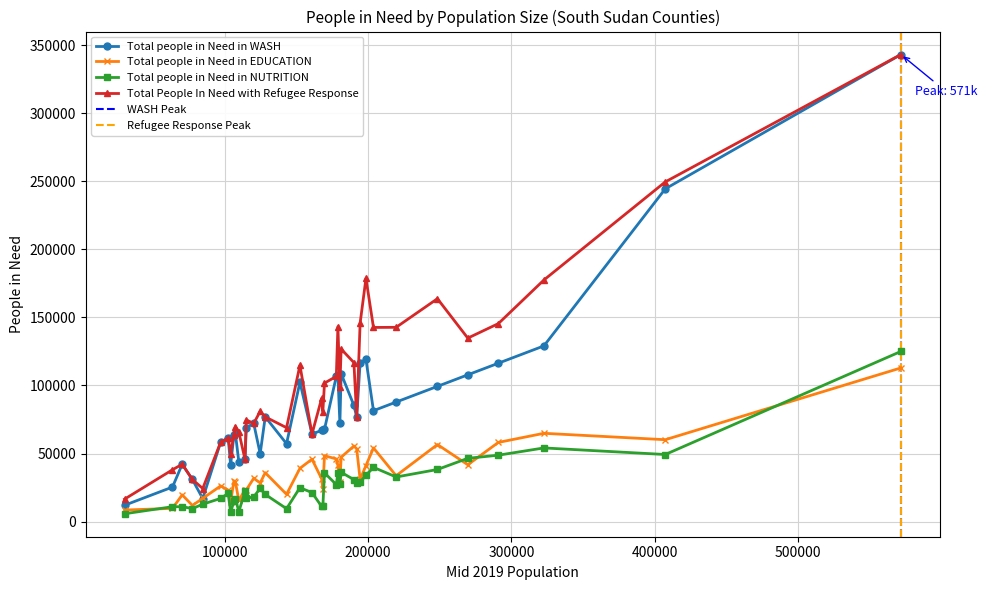

Is the value of Total people in Need in NUTRITION at 190072 greater than the value of Total people in Need in WASH at 168407?

No